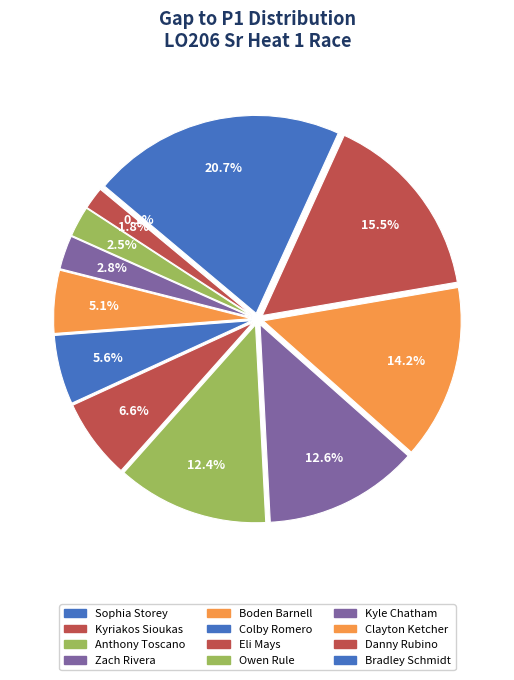

Is it true that Owen Rule is 12% of the pie?

True